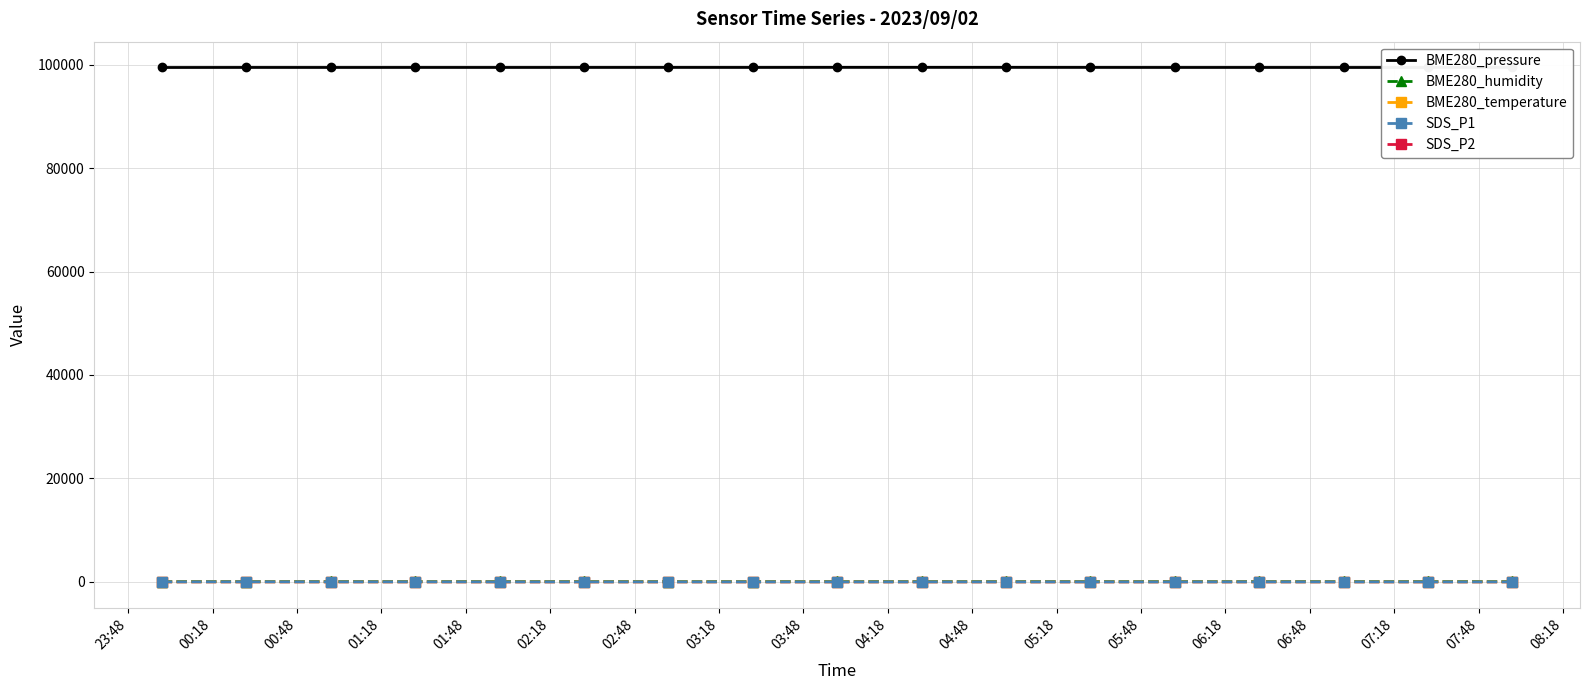

What is the difference between the second highest and minimum values in the BME280_humidity series?

4.8